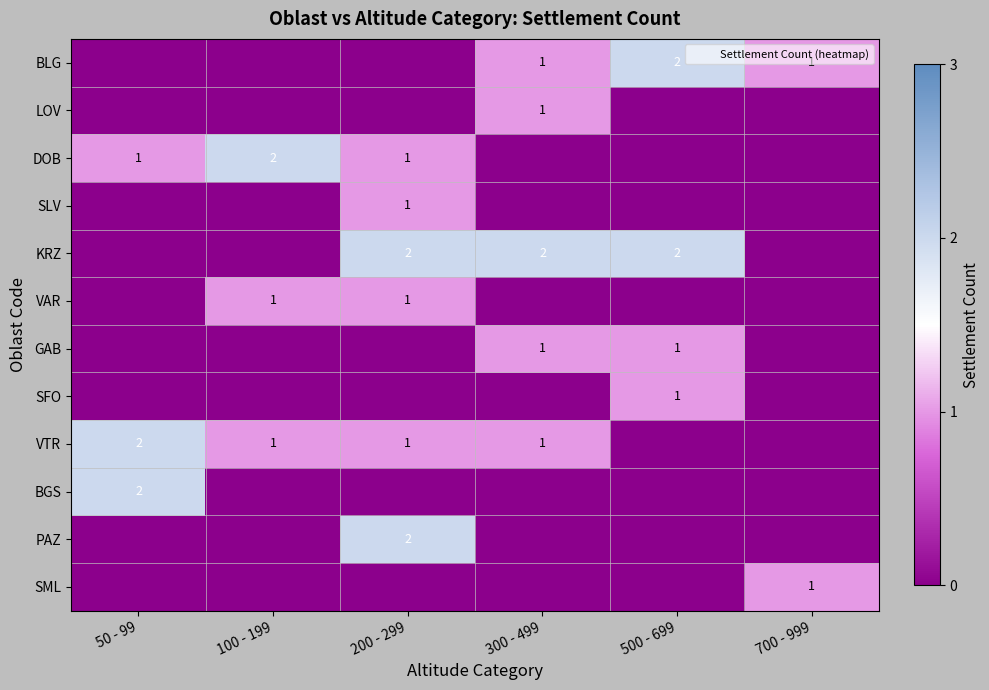

At which category is the sum across all series the highest?

200 - 299